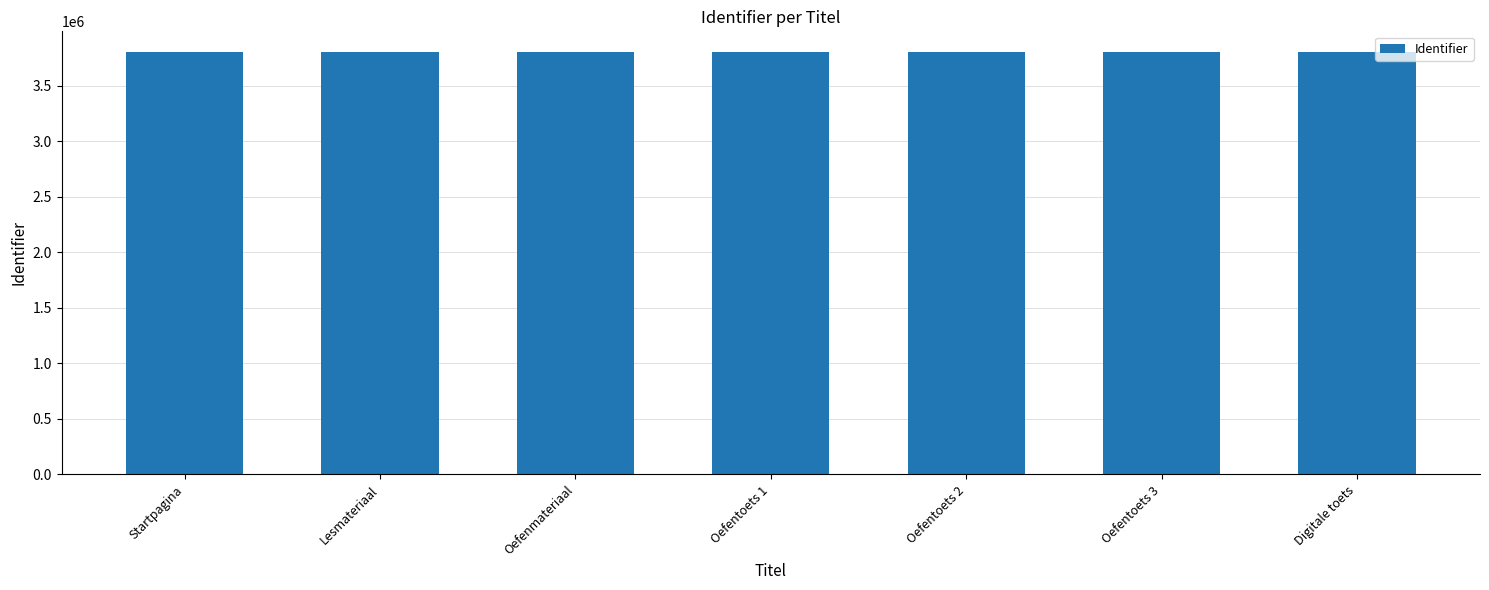

Approximately how many times larger is the value at Startpagina compared to Lesmateriaal?

1.0